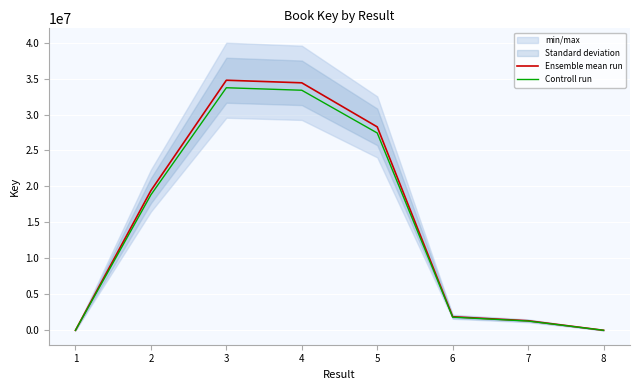

Rank the series at 3 from lowest to highest value.

Controll run, Ensemble mean run